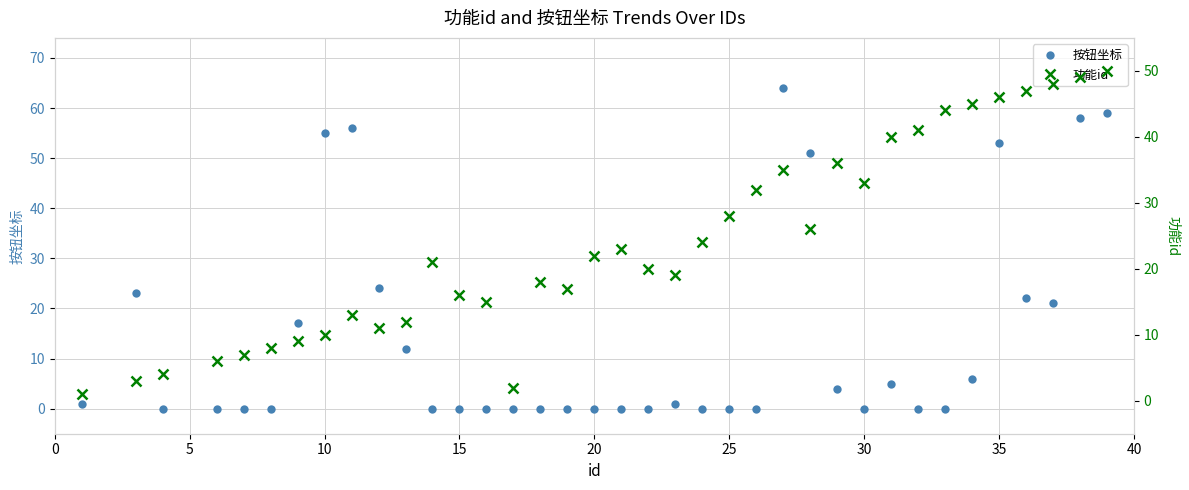

True or false: 按钮坐标 has more than 2 points higher than both neighbors.

True